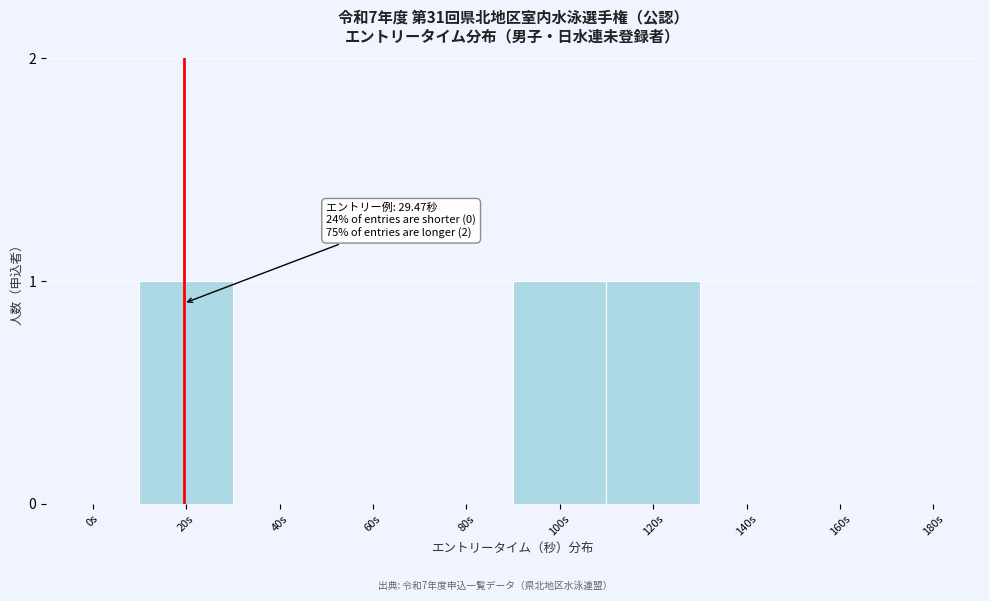

Reading left to right, list all the values displayed in this chart.

0s=0	20s=1	40s=0	60s=0	80s=0	100s=1	120s=1	140s=0	160s=0	180s=0